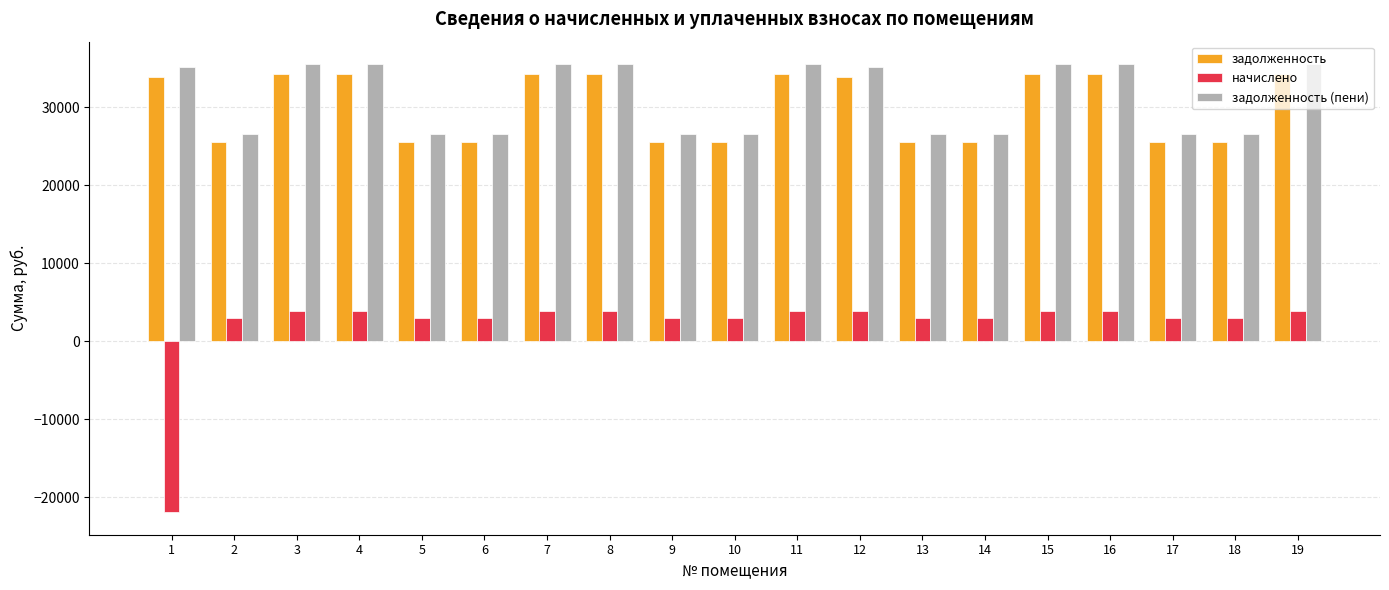

Which series has the widest spread of values?

начислено